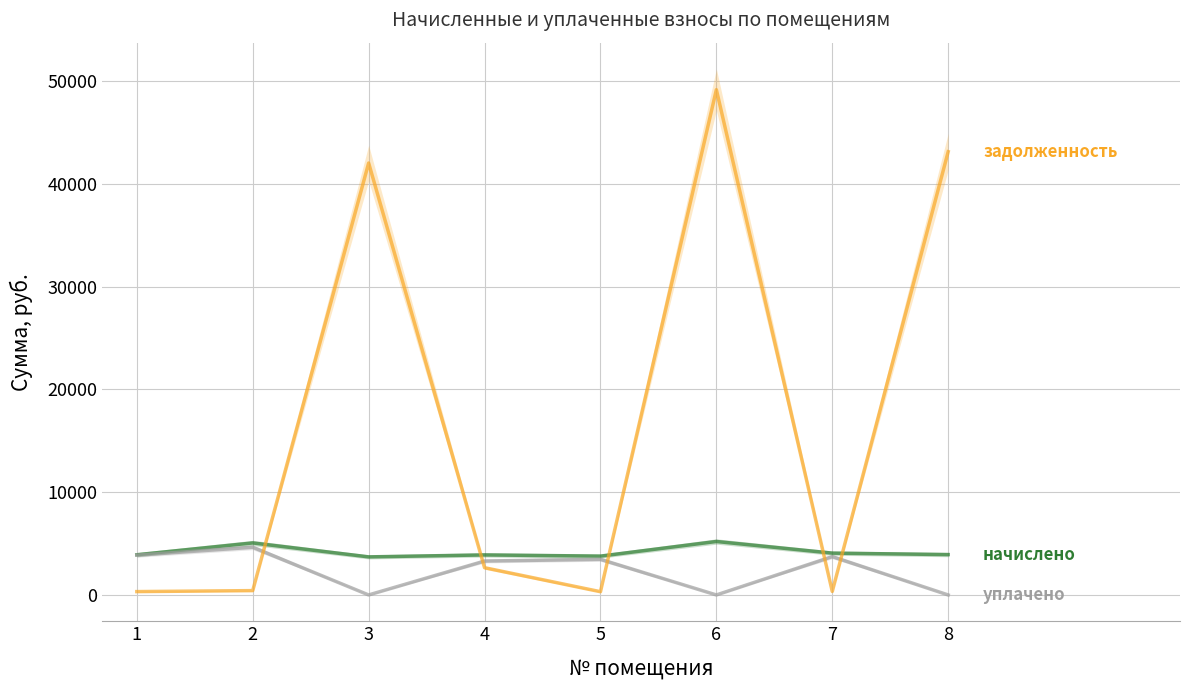

List the series in order of their peak value, lowest first.

уплачено, начислено, задолженность